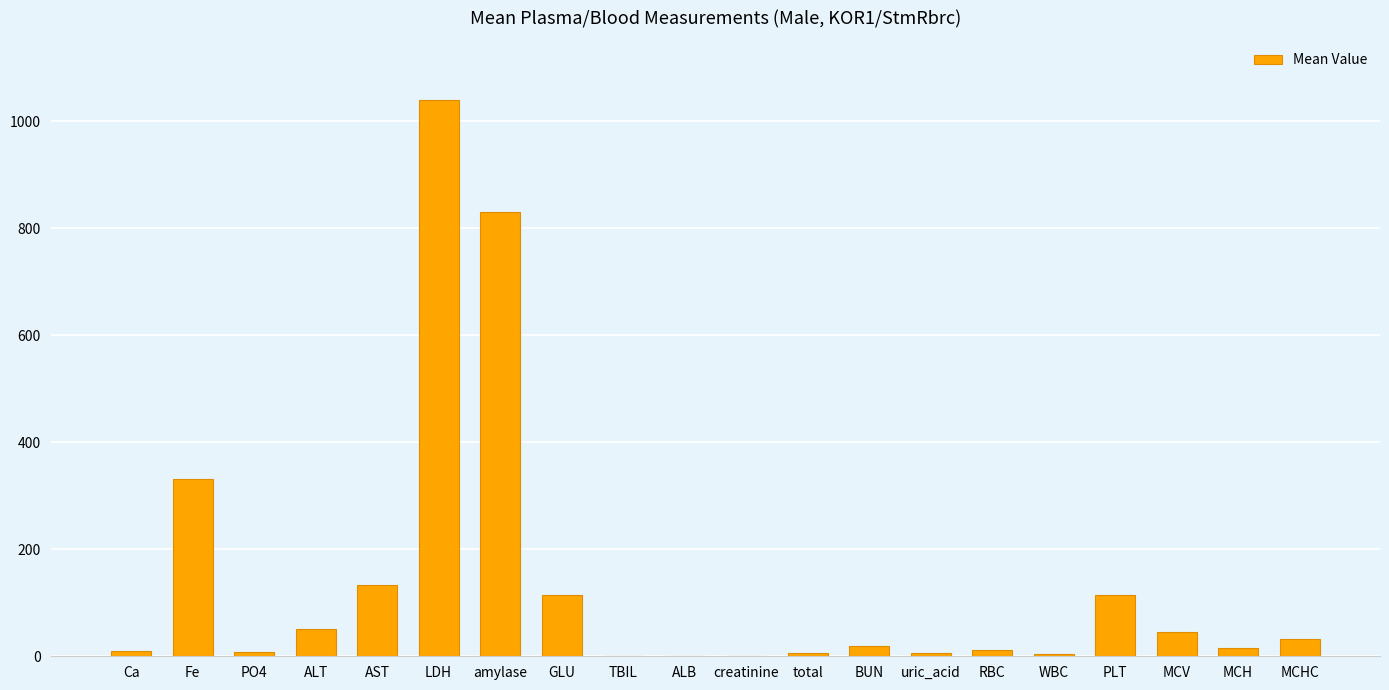

What is the average value?

138.6